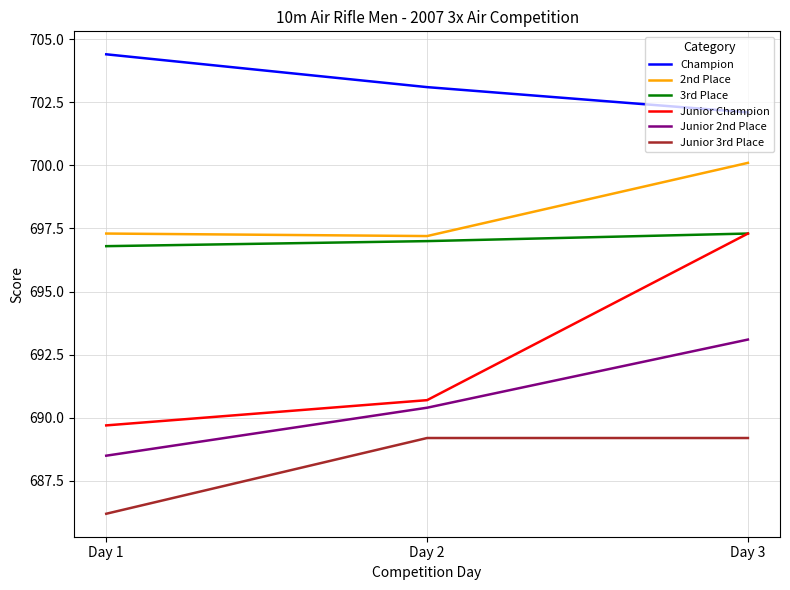

What is the spread (max minus min) of values at Day 2?

13.9